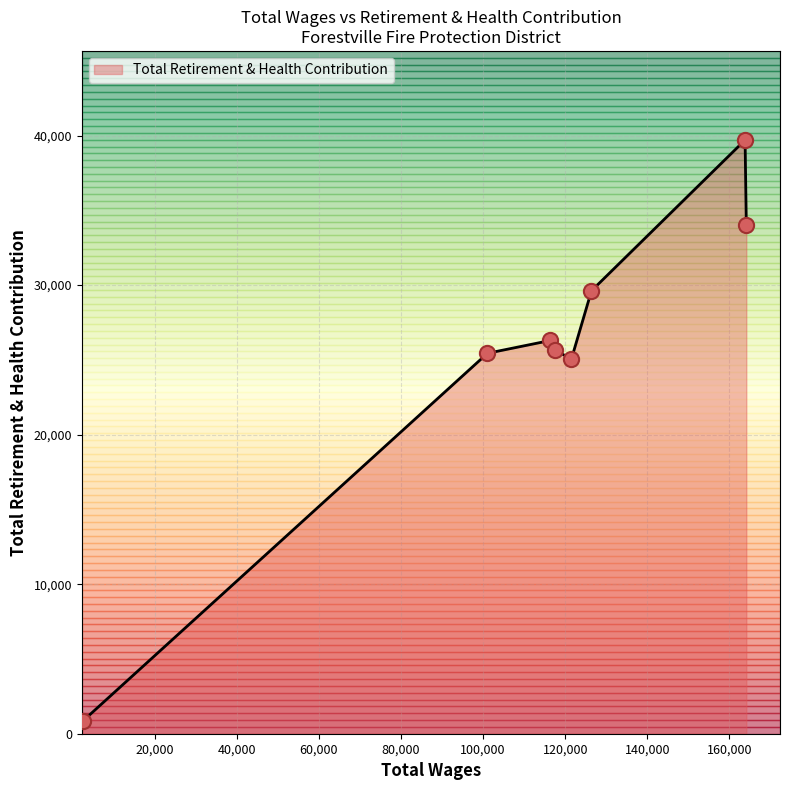

What is the sum of all values?

206622